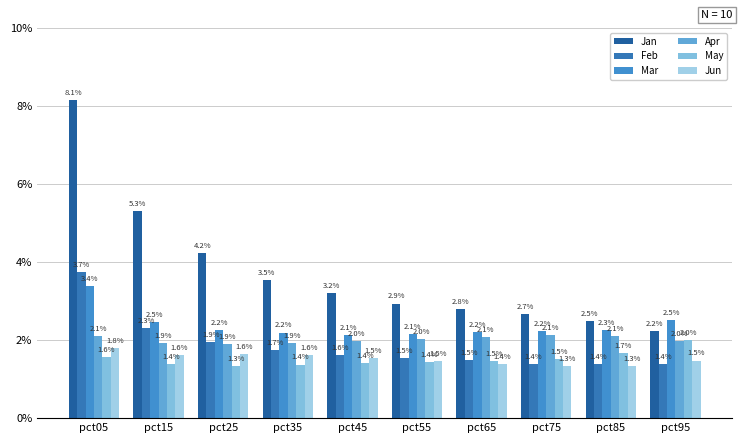

Read the Jan value at pct25.

4.2